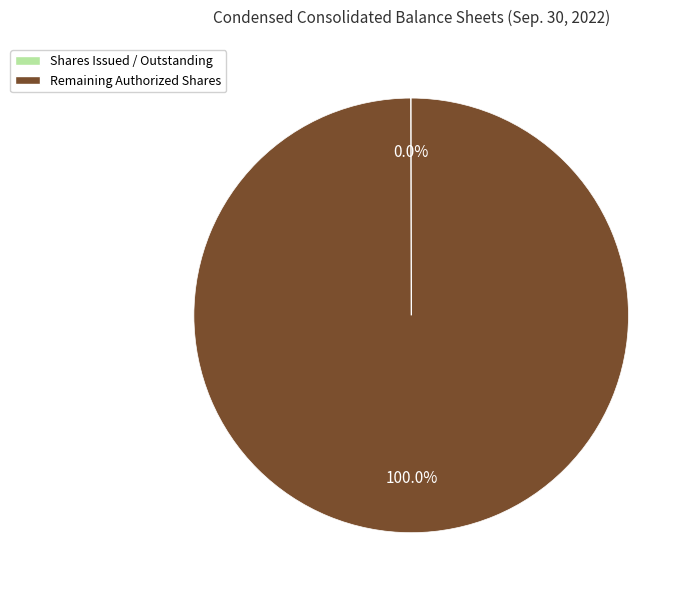

Which category has the biggest portion of the pie?

Remaining Authorized Shares